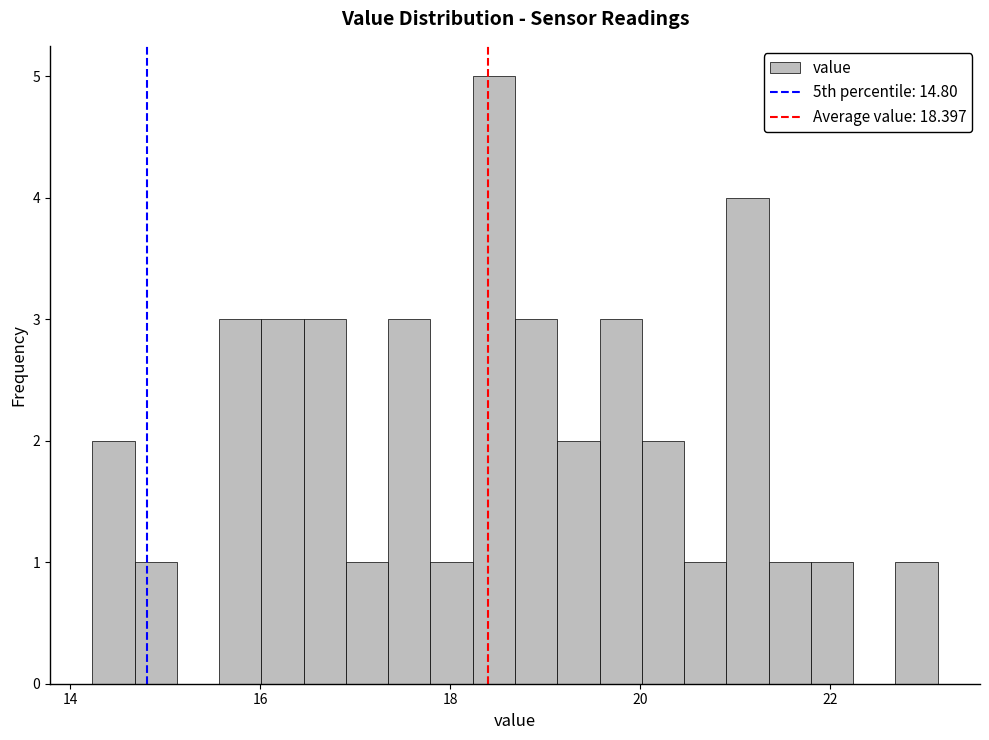

Around what value on the x-axis is the tallest bar? Give the approximate position of its centre, as read against the axis.

18.4